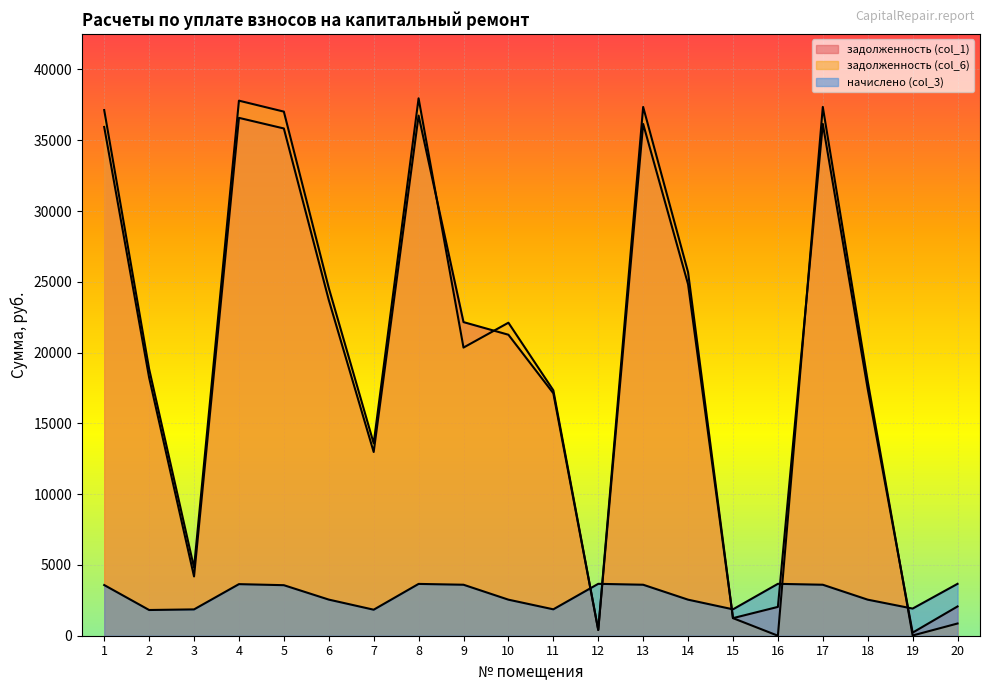

Which series has the largest total across all categories?

задолженность (col_6)